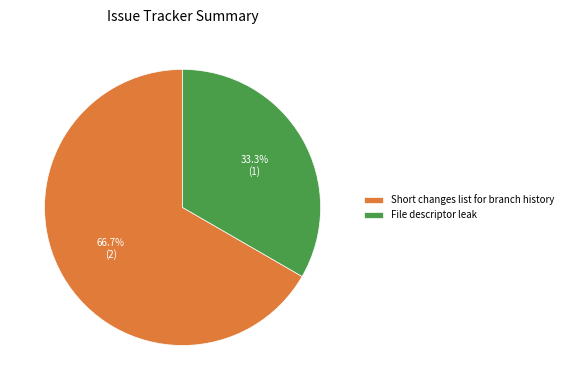

What is the smallest slice in the pie chart?

File descriptor leak